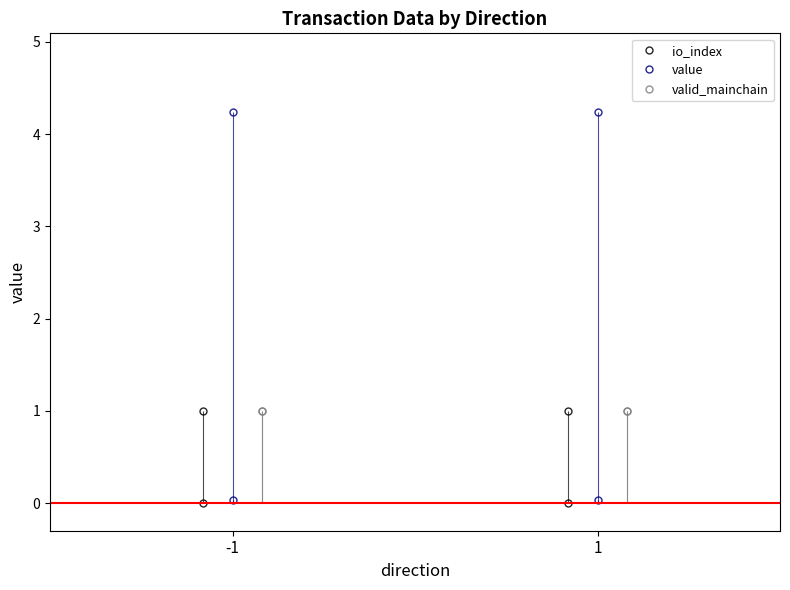

Which series has the largest total across all categories?

value